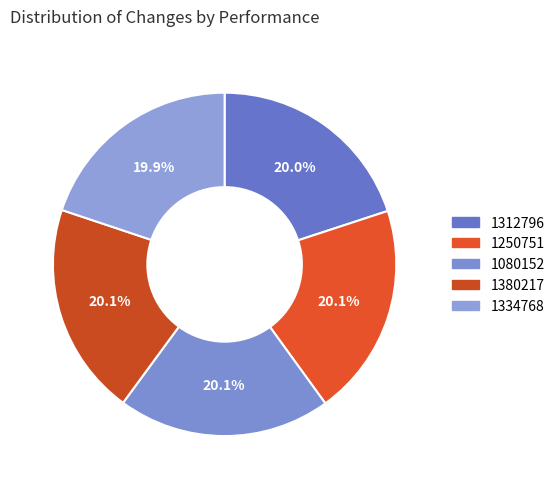

How many segments does this pie chart have?

5